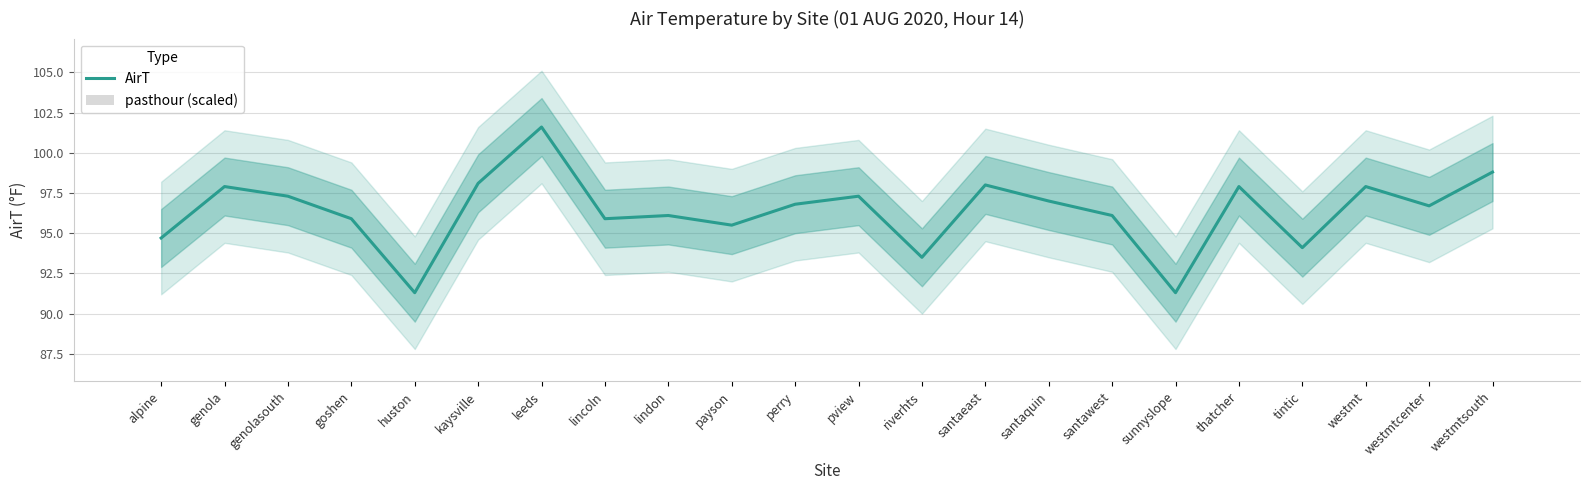

How many bars are there in total?

44